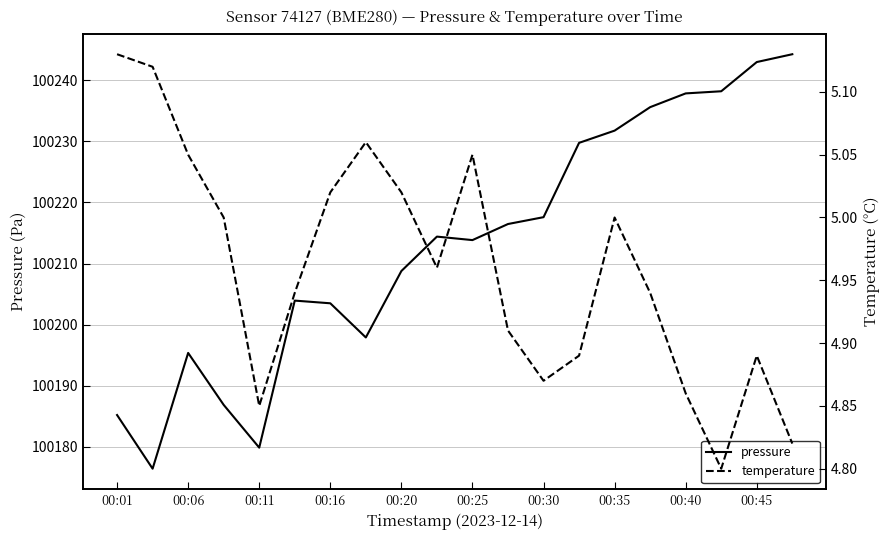

The value of pressure at 00:45 is 100243.0. True or false?

True